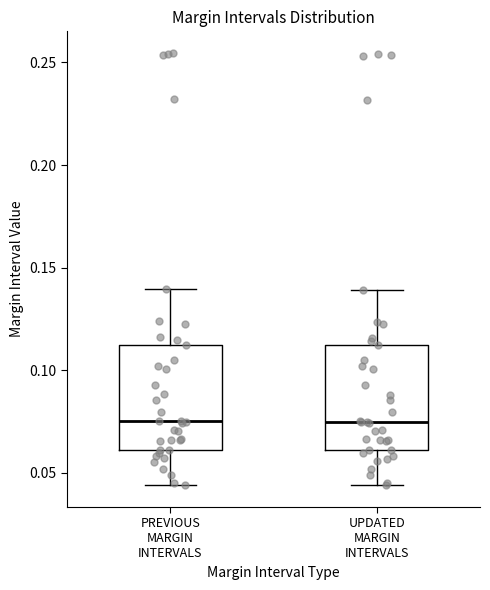

Reading left to right, read every box against the y-axis: the position of its median line, the range the box covers, and the ends of its whiskers. The values are not printed on the chart, so give them approximately, as read against the axis.

PREVIOUS MARGIN INTERVALS: median 0.075, box 0.060 to 0.110, whiskers 0.045 to 0.140
UPDATED MARGIN INTERVALS: median 0.075, box 0.060 to 0.110, whiskers 0.045 to 0.140